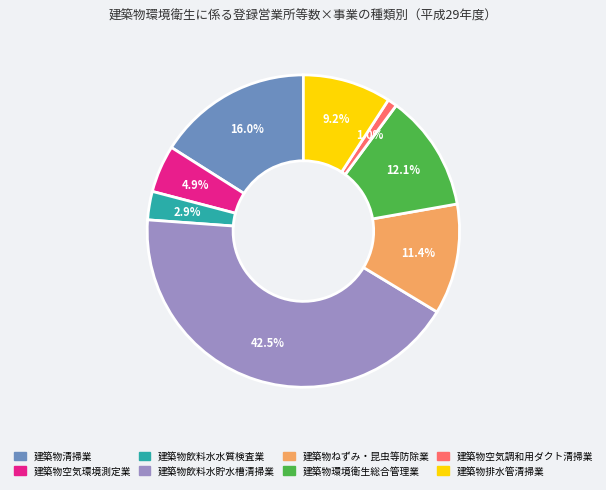

Is there any slice that represents more than half of the pie?

No